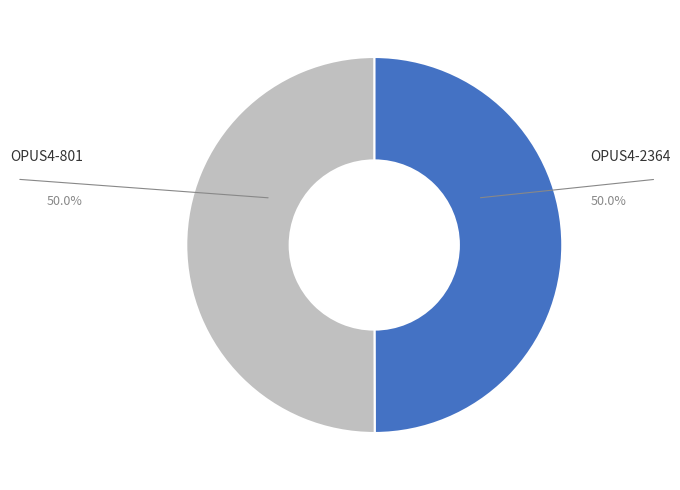

What percentage is the OPUS4-801 slice, to the nearest percent?

50%